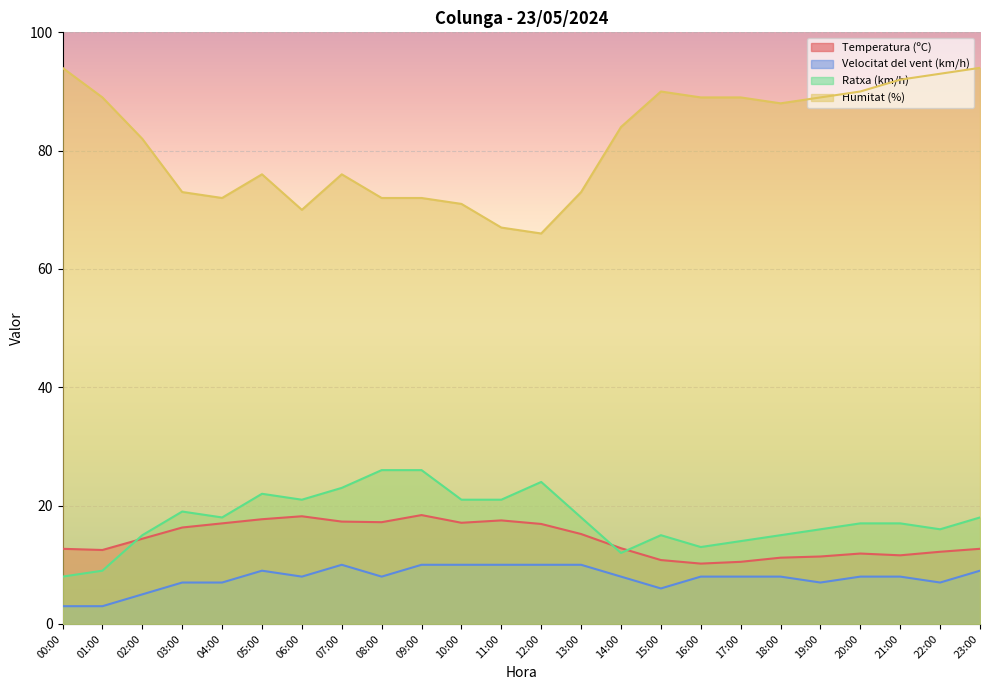

How many lines are shown in the chart?

4